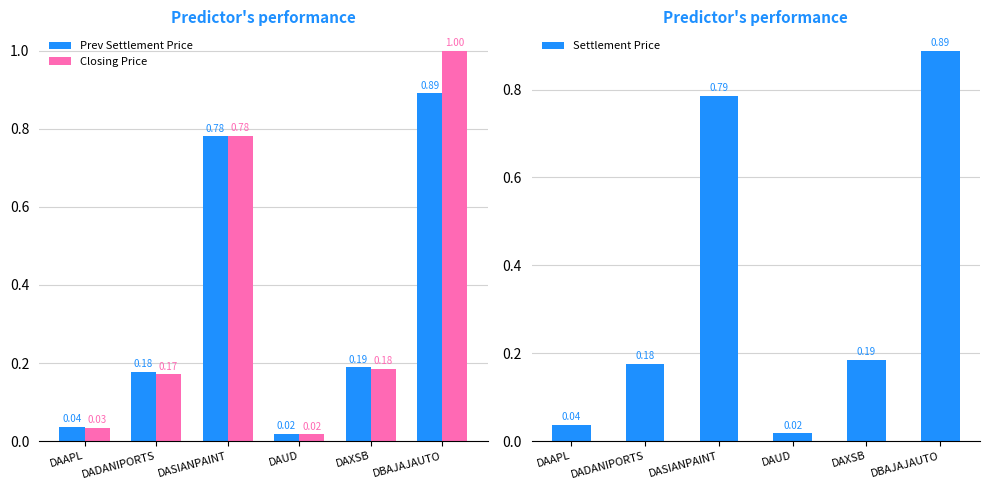

At which category is the sum across all series the highest?

DBAJAJAUTO